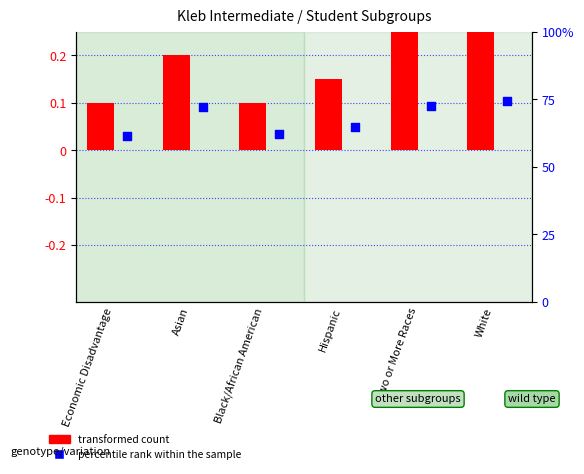

At how many categories does at least one series exceed 24?

6